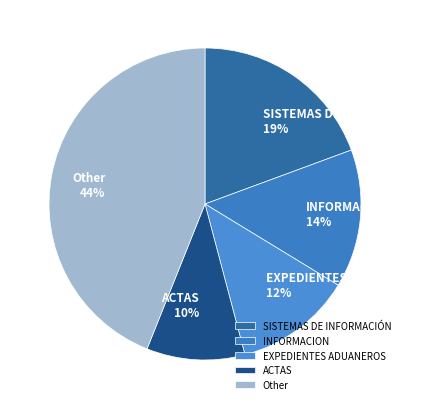

Is it true that EXPEDIENTES ADUANEROS is 12% of the pie?

True